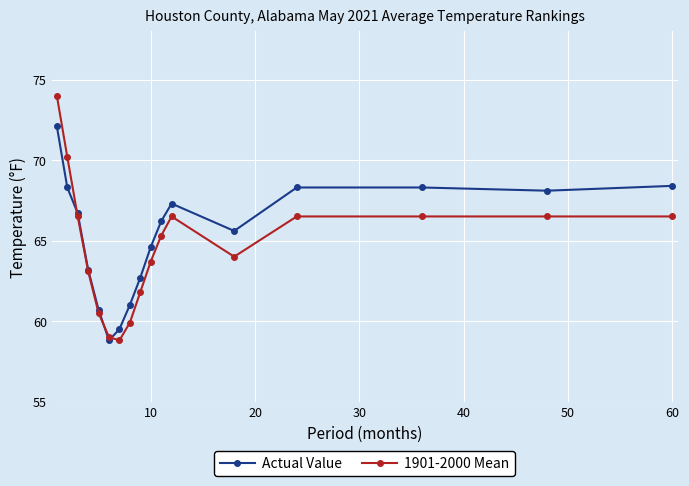

What is the maximum value for 1901-2000 Mean?

74.0